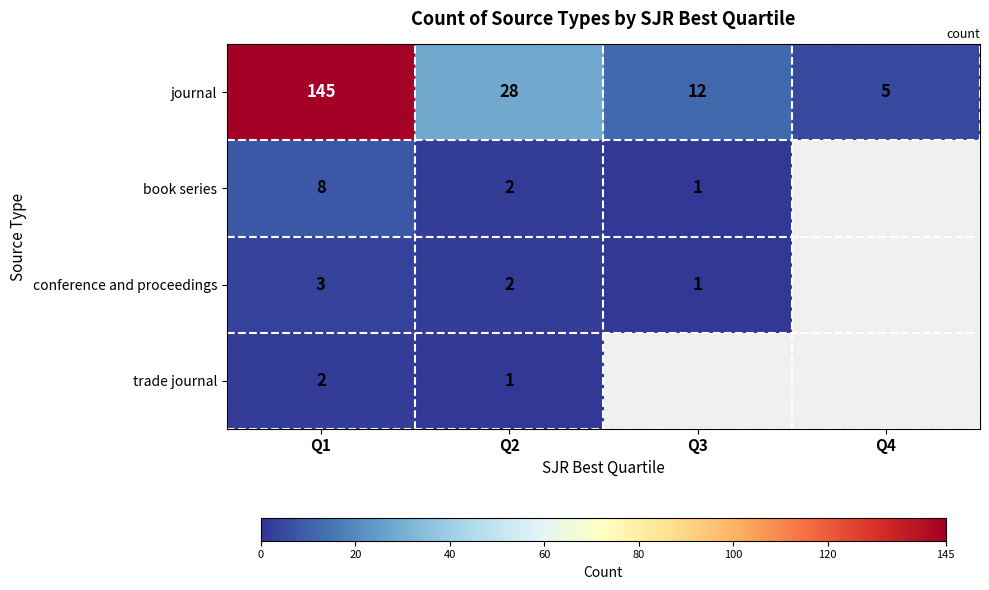

What is the difference between the highest and lowest values at Q2?

27